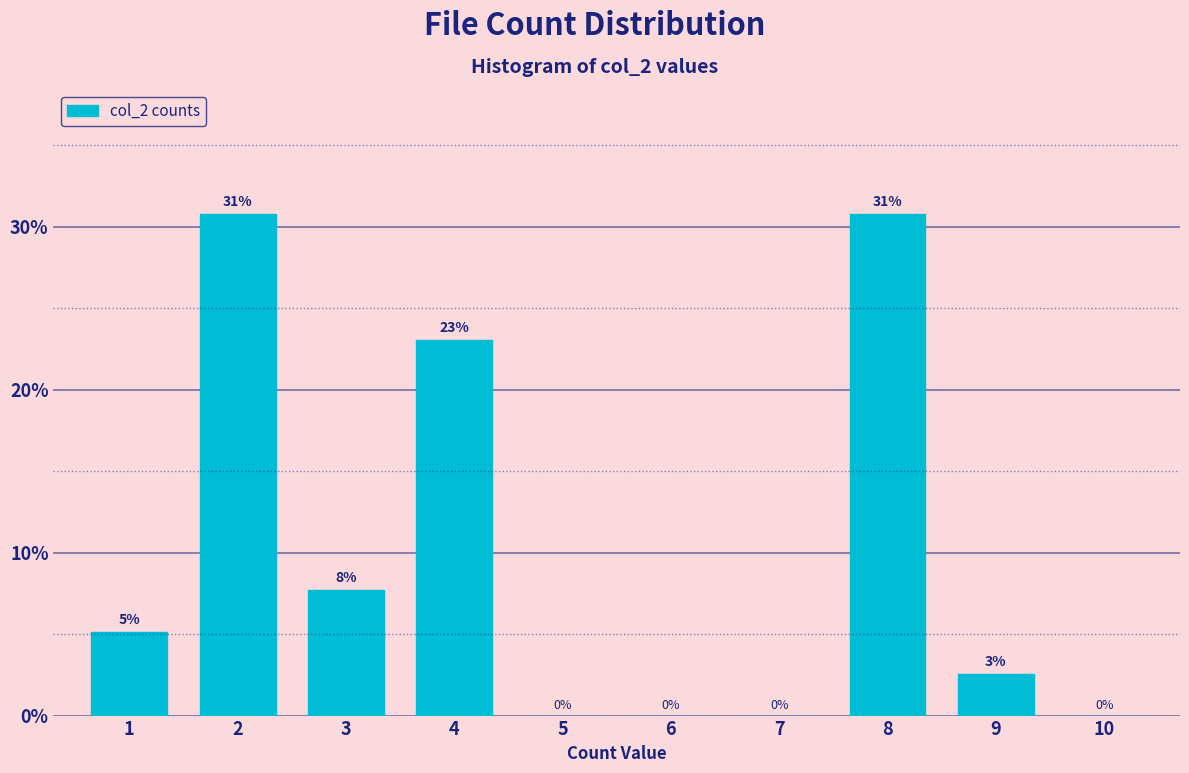

Which has a higher value, 3 or 10?

3